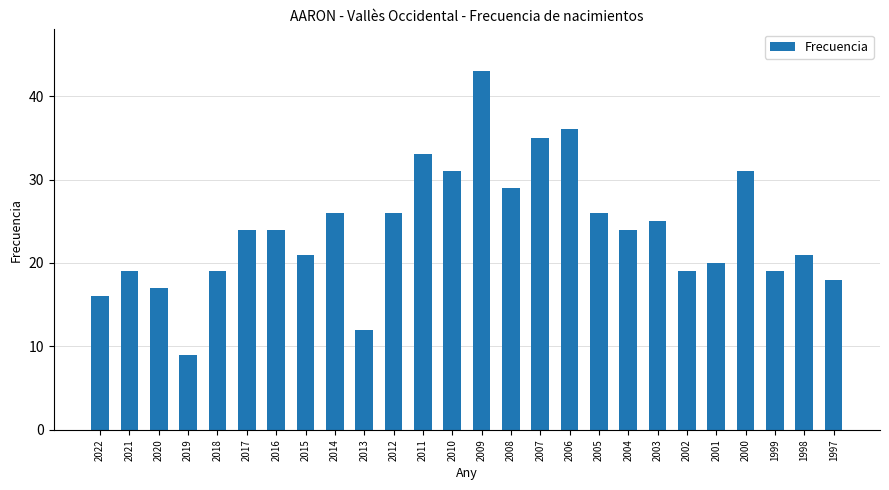

Which category has the highest value across all series?

2009